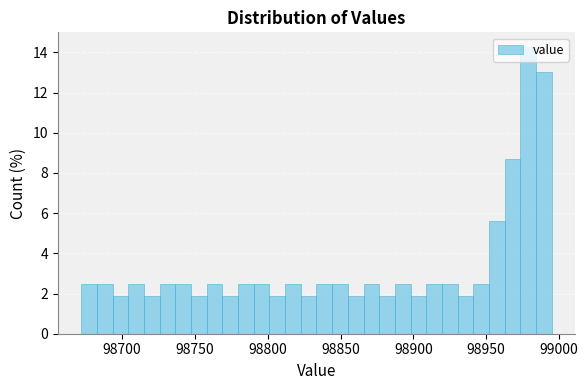

Read against the x-axis, roughly where is the centre of the tallest bar?

98980